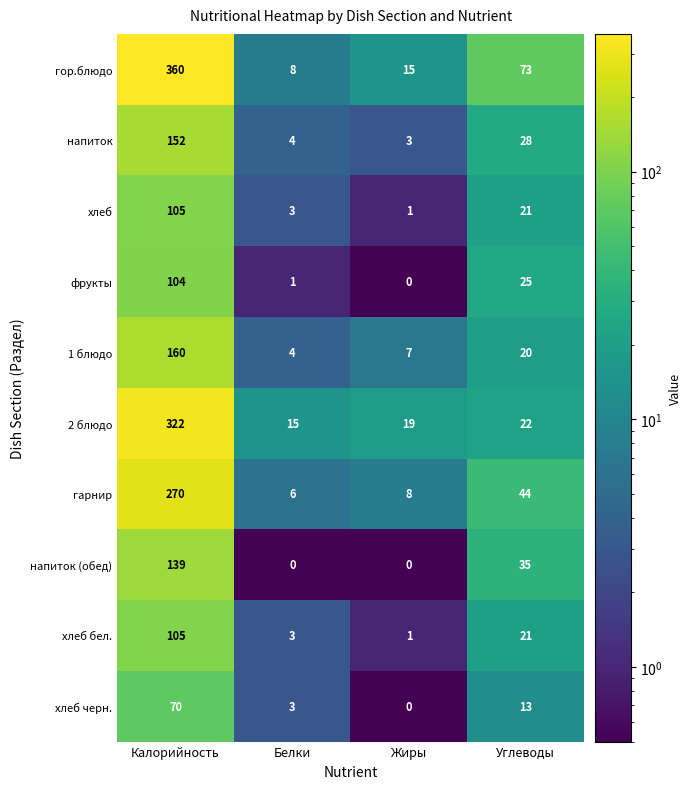

How many data points does each series have?

4